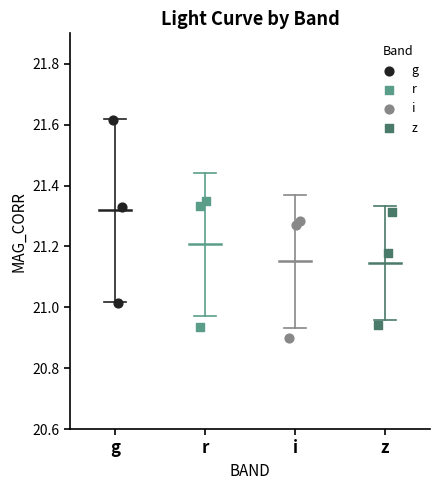

Which series has the widest spread of Y values?

g